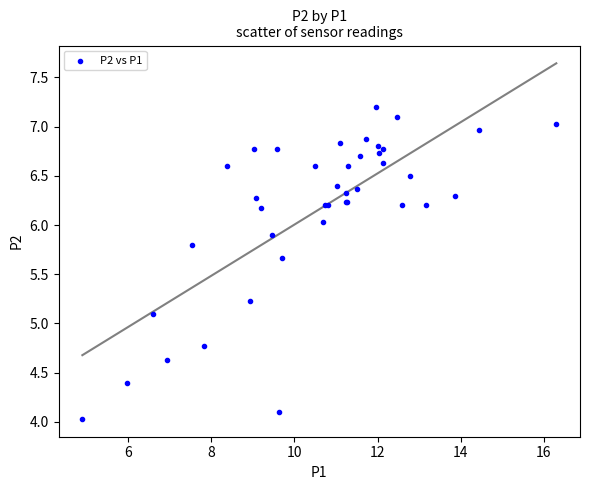

What Y value in the scatter plot is closest to 5?

5.1